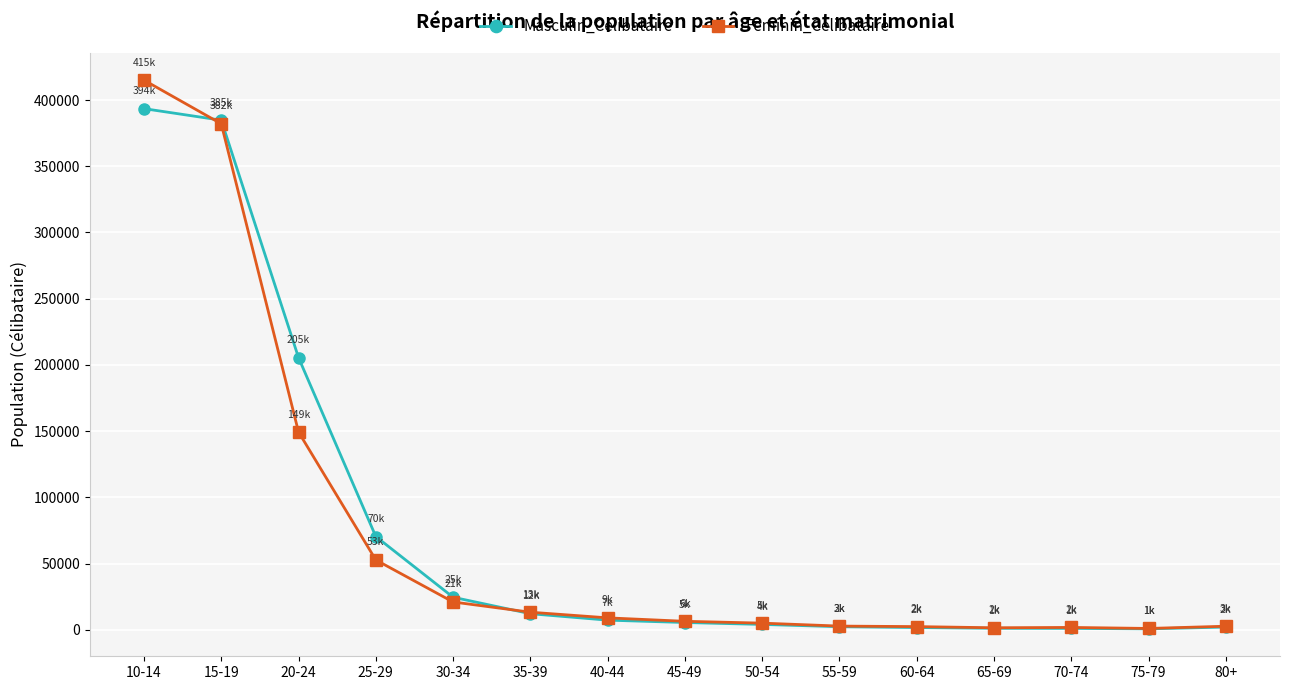

The value of Masculin_Celibataire at 20-24 is 205487. True or false?

True